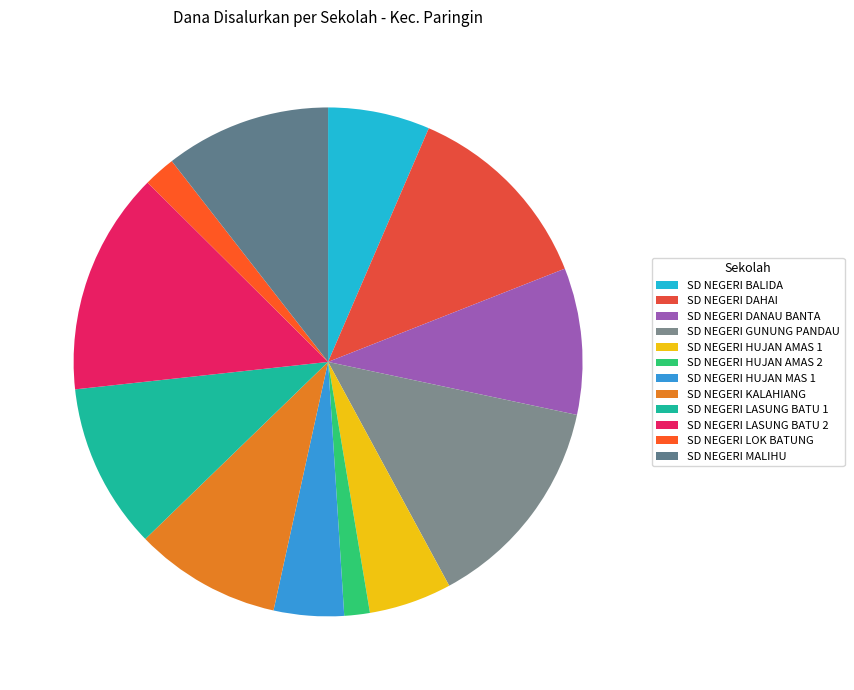

What is the total percentage of SD NEGERI HUJAN AMAS 1 and SD NEGERI HUJAN MAS 1?

9.7%